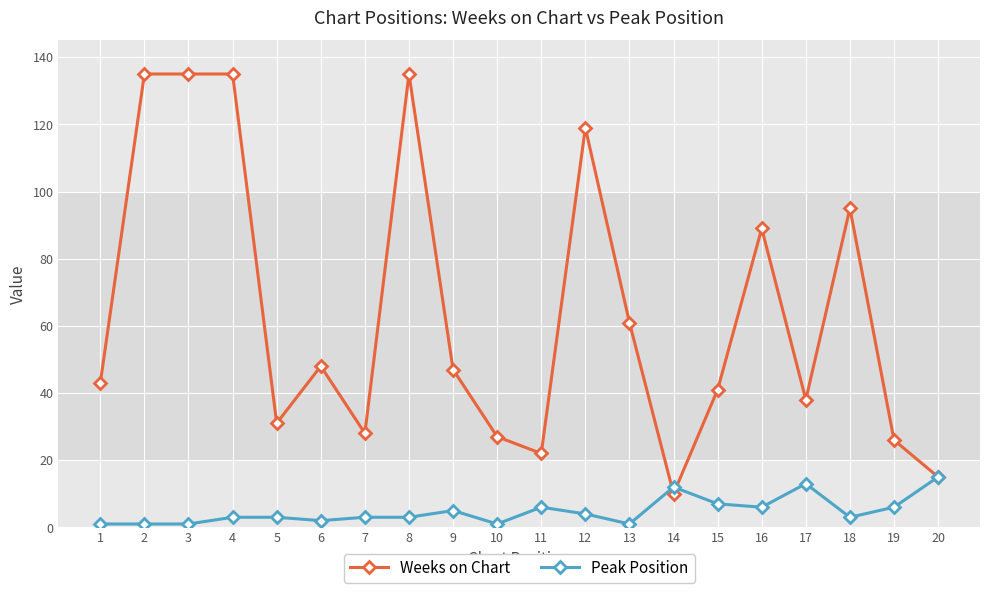

Rank the series by their average value, from lowest to highest.

Peak Position, Weeks on Chart